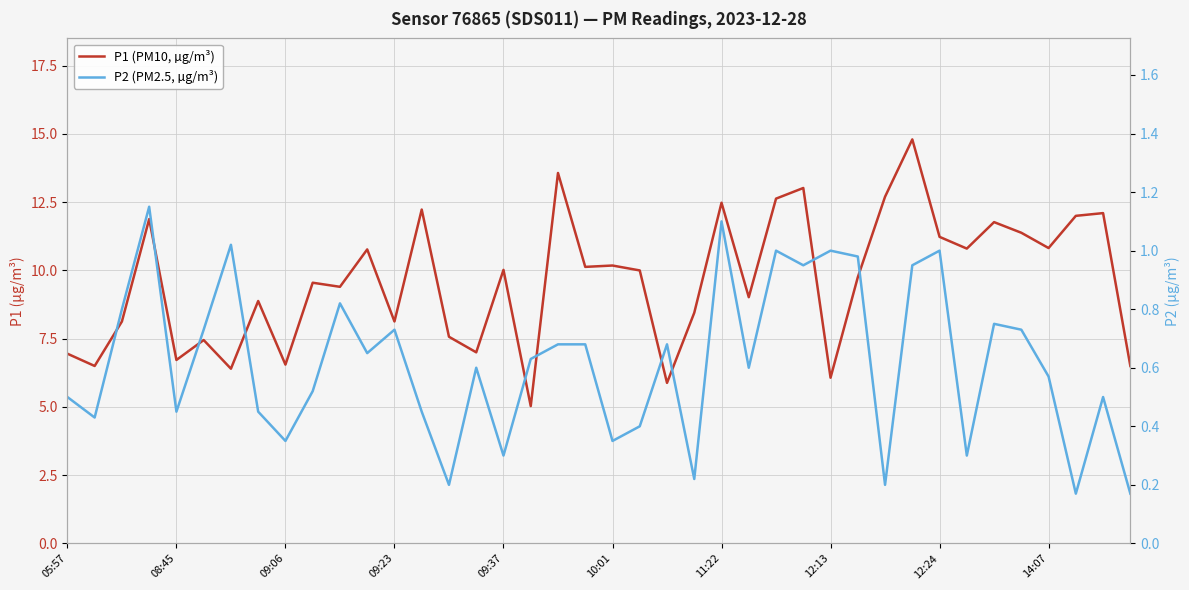

What is the value of the P1 (PM10, µg/m³) point at the 16th from the left?

7.0